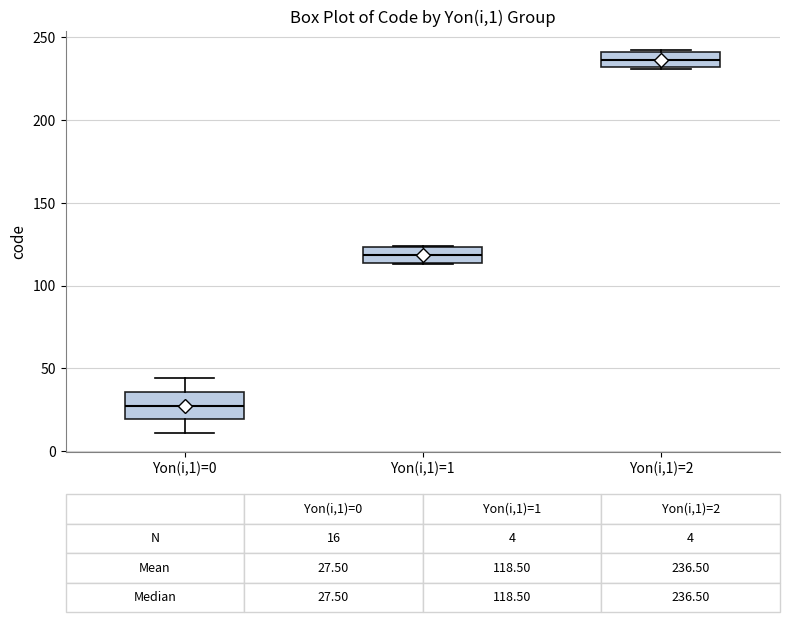

Comparing the boxes themselves (not the whiskers), which one is the tallest?

Yon(i,1)=0